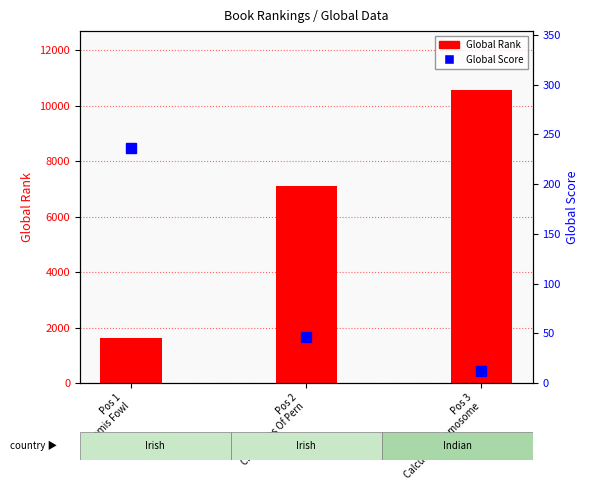

The value of Global Rank at Pos 3
Calcutta Chromosome is 10583. True or false?

True